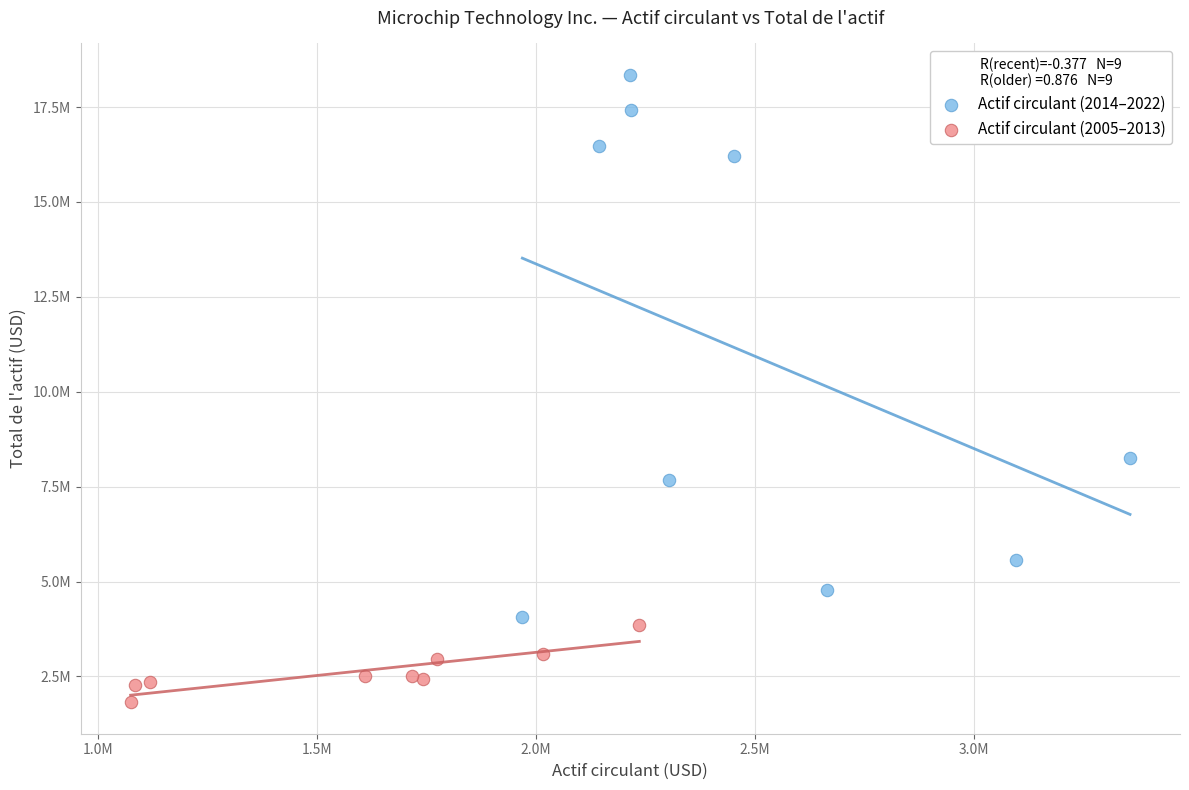

What are all the series names shown in the legend?

Actif circulant (2014–2022), Actif circulant (2005–2013)